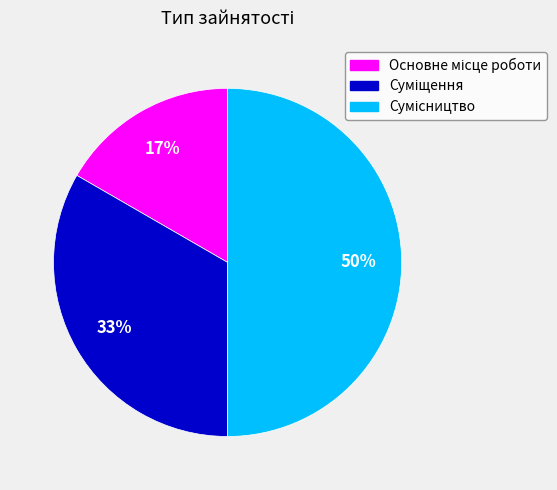

To the nearest percent, what is the average slice percentage?

33%